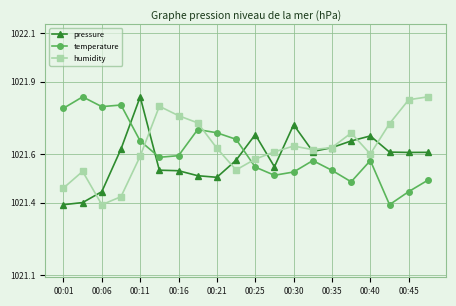

What are all the series names shown in the legend?

pressure, temperature, humidity